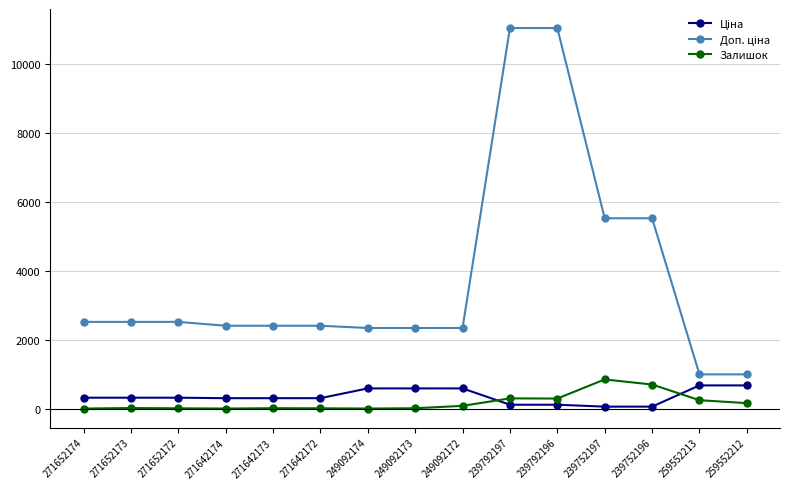

True or false: Залишок has a value of 1340.1 at 239752197.

False